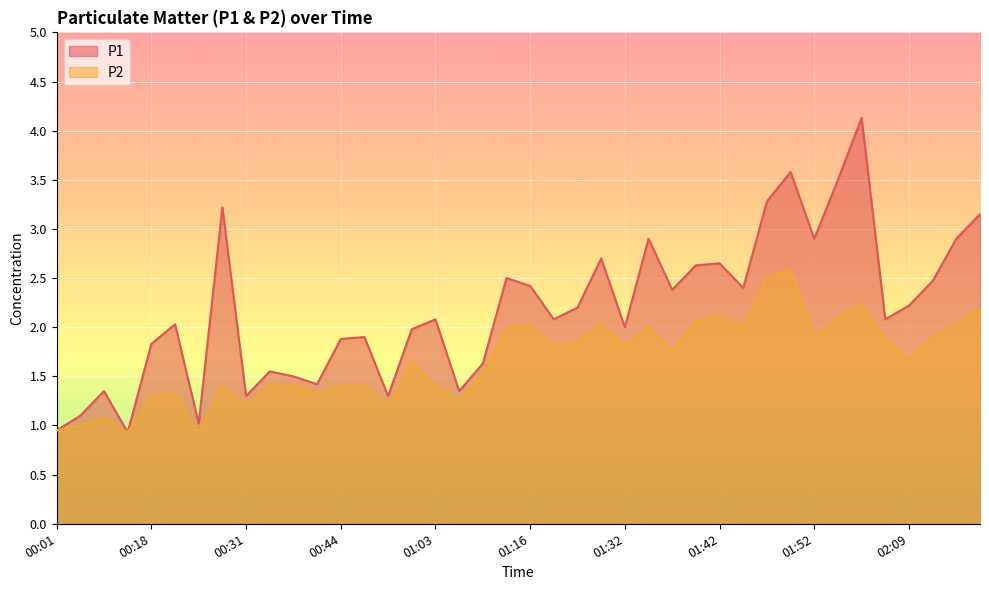

Which series has the largest range (max minus min)?

P1